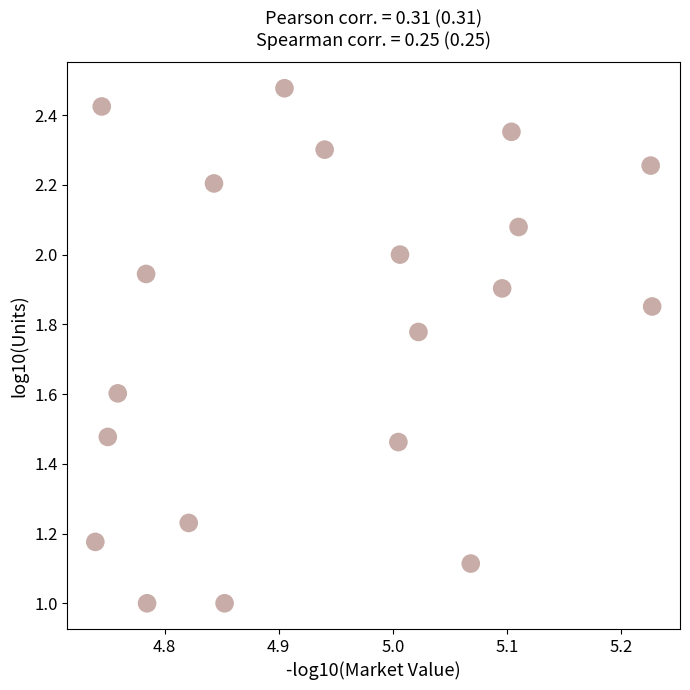

What is the range of X values (max minus min)?

0.5